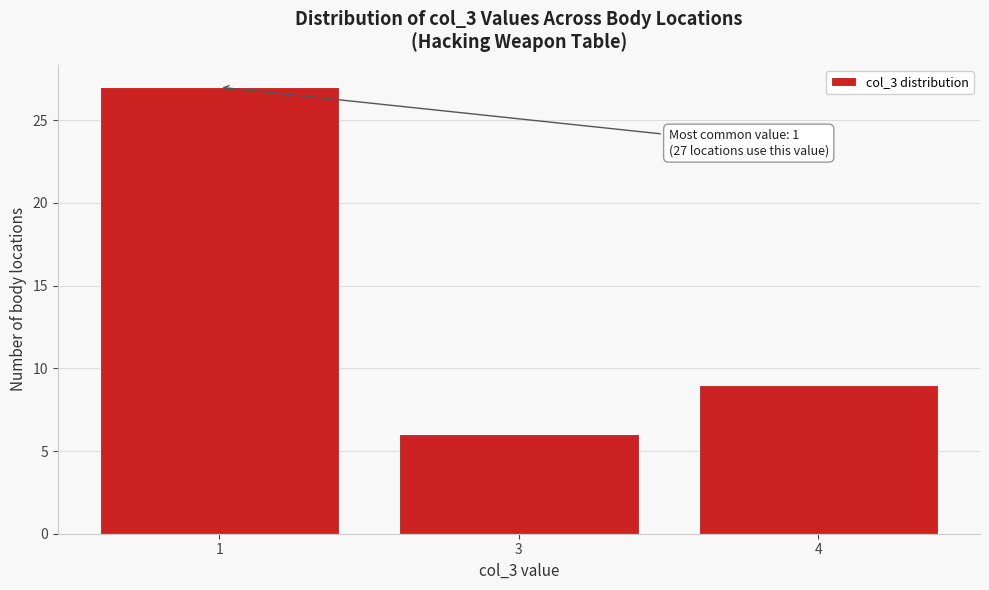

Reading left to right, what are all the values shown in this chart?

27	6	9